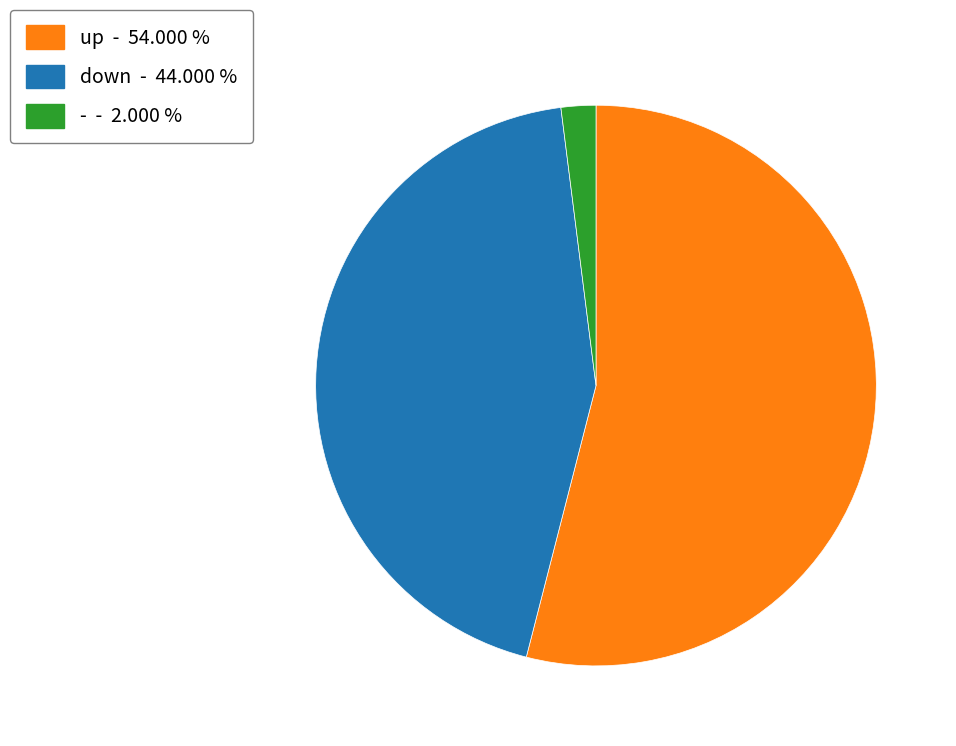

How many slices are in this pie chart?

3